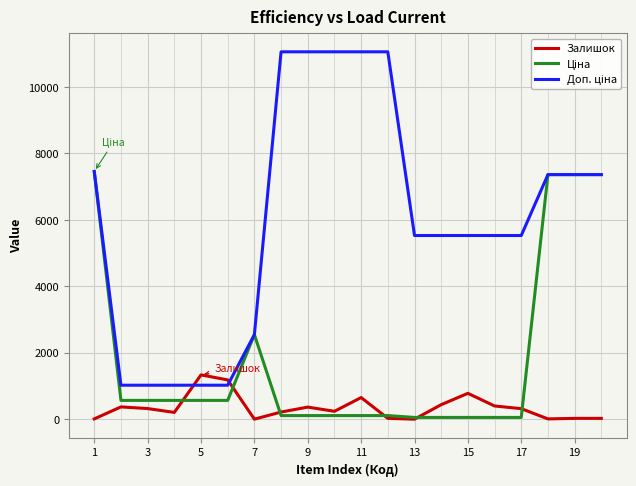

What is the highest value of the Залишок series?

1335.0